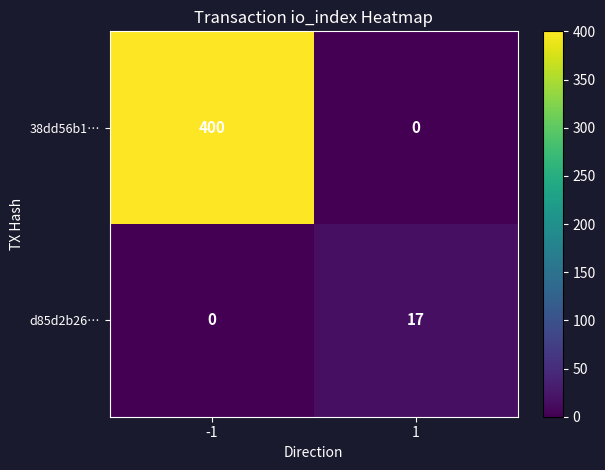

What is the sum of all d85d2b26… values?

17